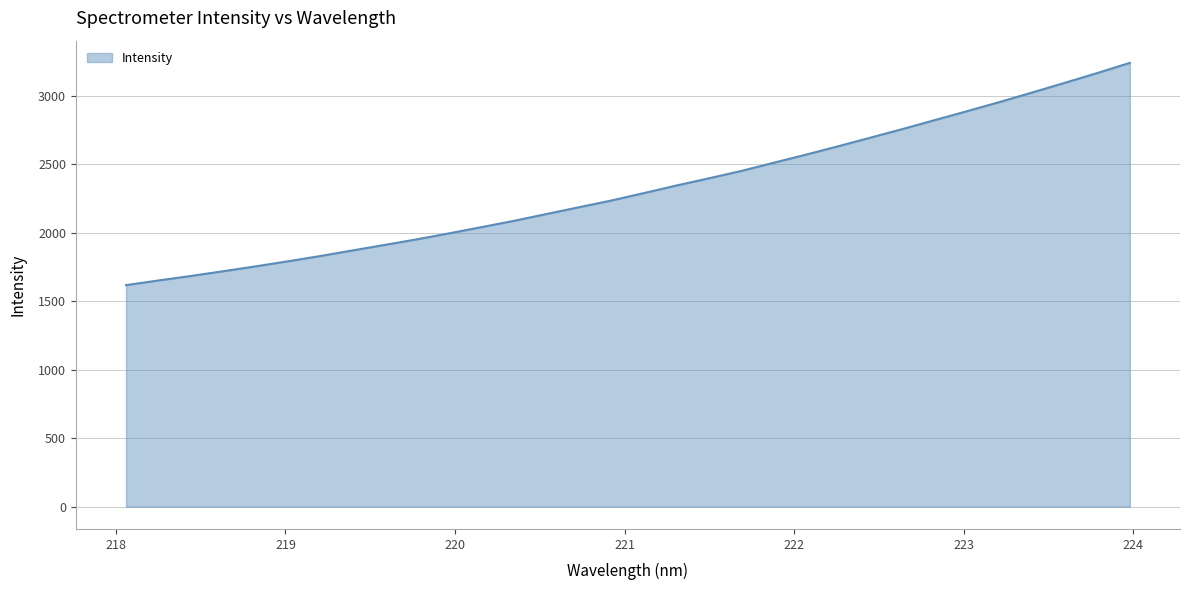

What is the smallest value displayed?

1617.6